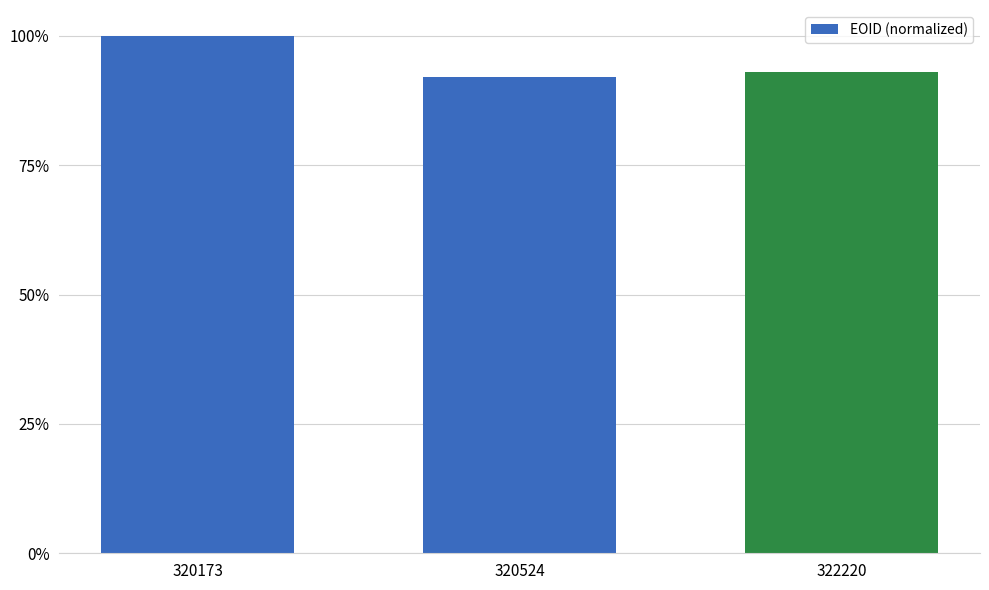

What is the greatest value displayed?

1.0